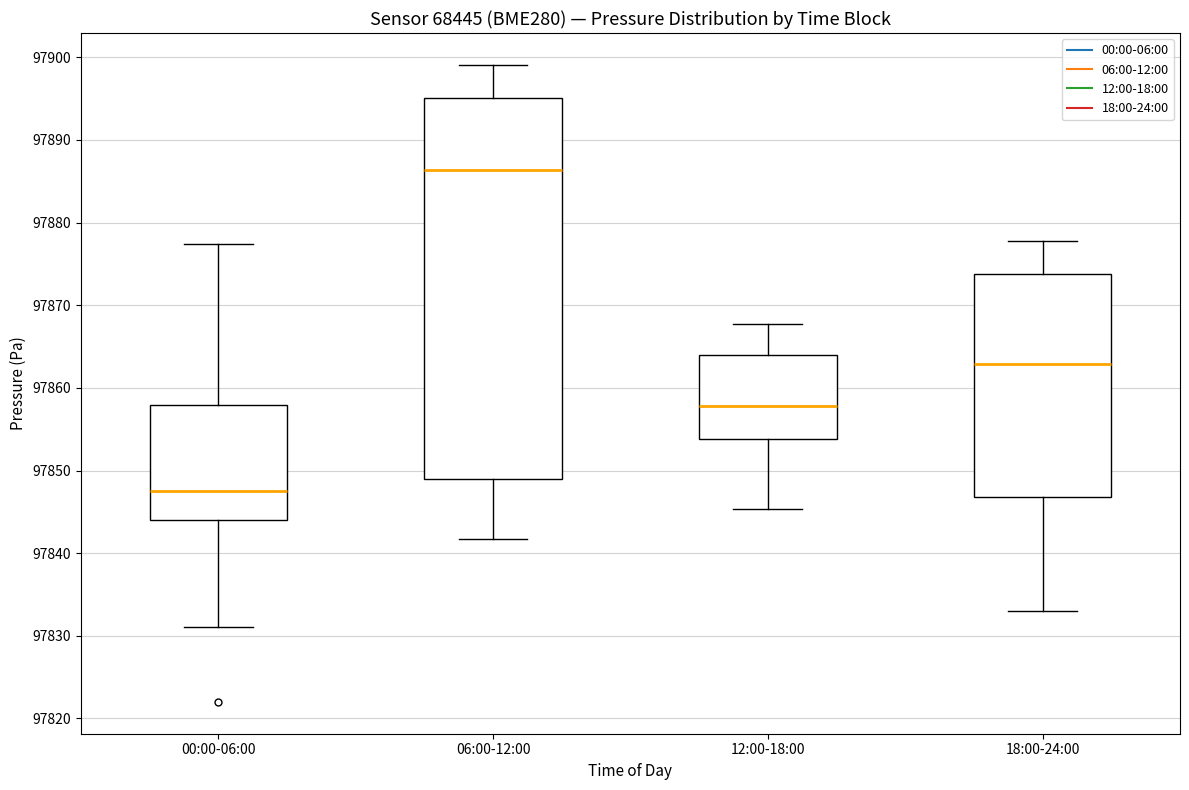

Which box's median line is the highest?

06:00-12:00